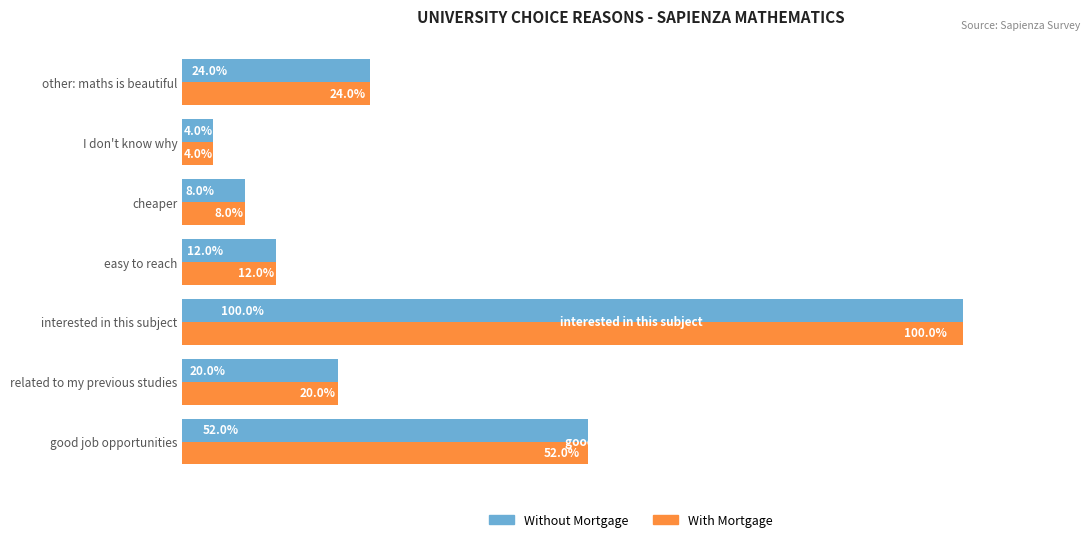

List the series in order of their peak value, highest first.

Without Mortgage, With Mortgage